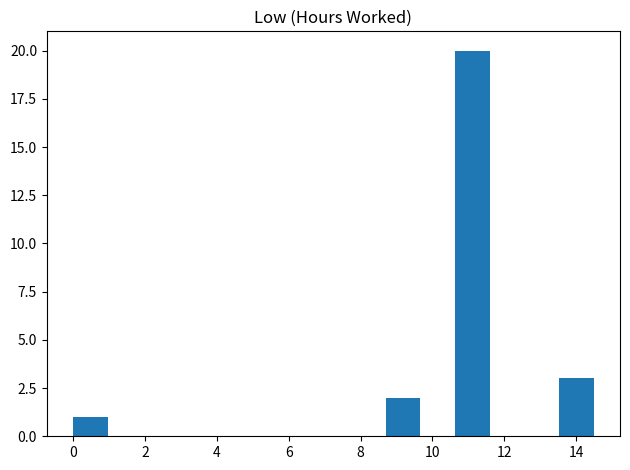

Which range on the x-axis has the tallest bar?

10.6 to 11.6